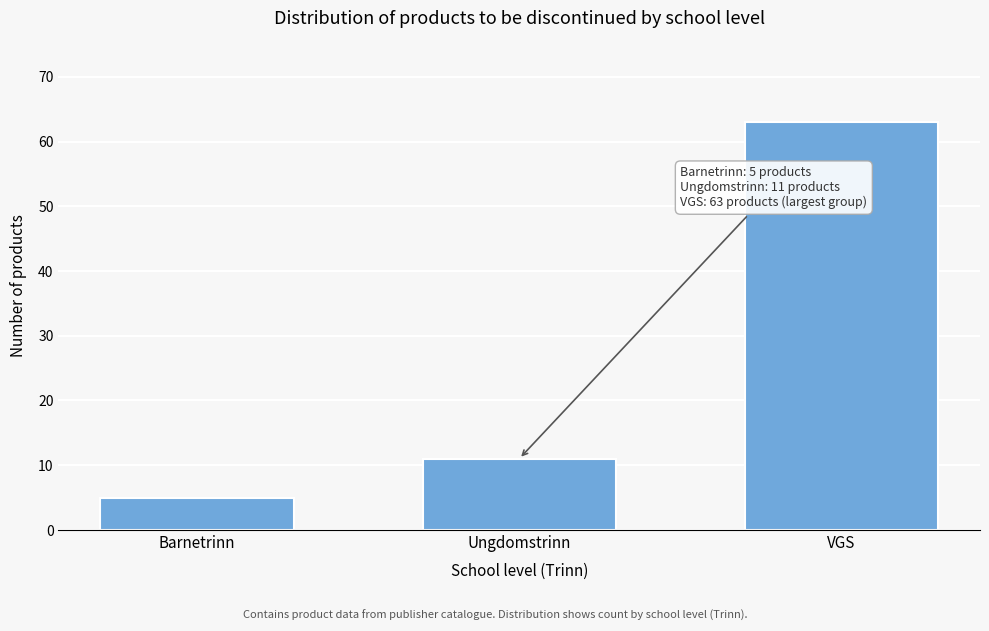

Reading right to left, transcribe all the data shown in this chart.

VGS=63	Ungdomstrinn=11	Barnetrinn=5